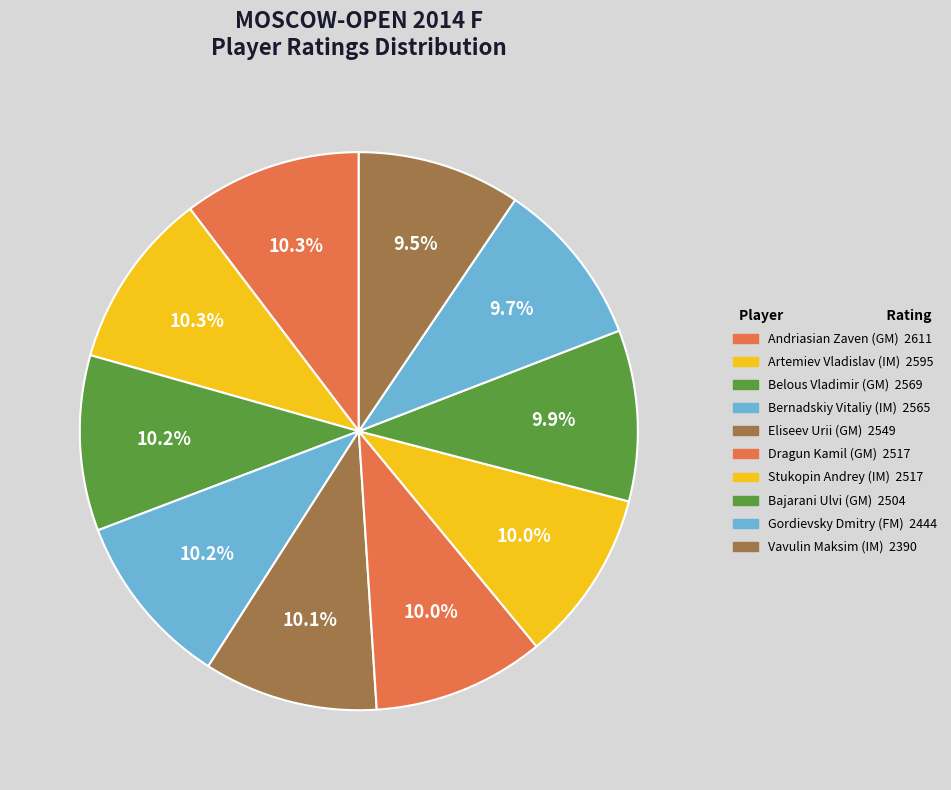

To the nearest percent, what percentage of the pie is Bernadskiy Vitaliy (IM)?

10%